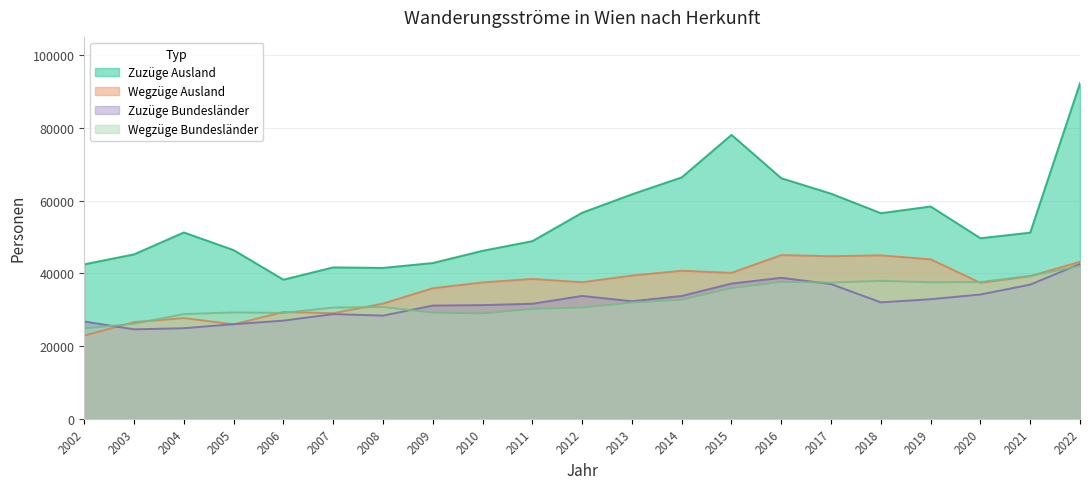

The value of Zuzüge Bundesländer at 2005 is 26016. True or false?

True